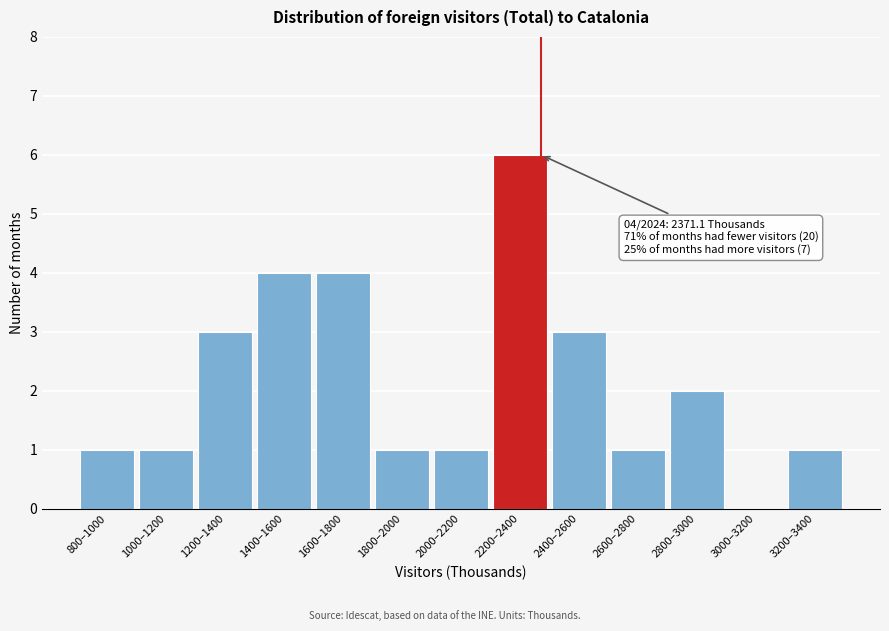

Reading left to right, what are all the values shown in this chart?

800–1000=1	1000–1200=1	1200–1400=3	1400–1600=4	1600–1800=4	1800–2000=1	2000–2200=1	2200–2400=6	2400–2600=3	2600–2800=1	2800–3000=2	3000–3200=0	3200–3400=1